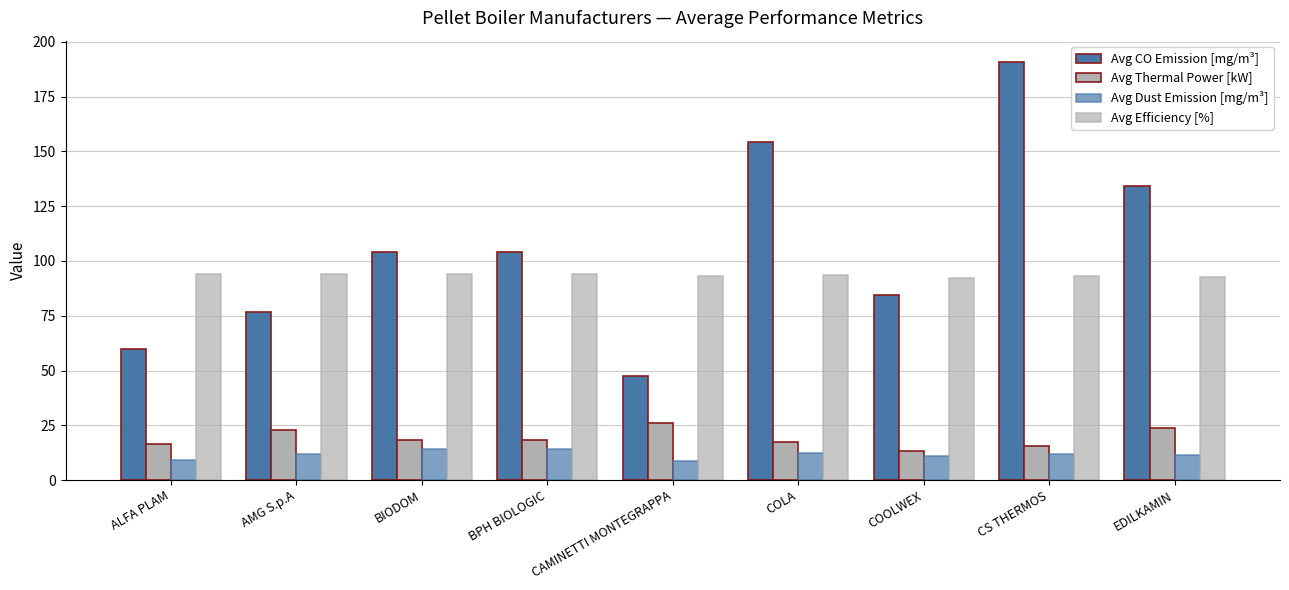

List the labels in order of Avg CO Emission [mg/m³] value, smallest first.

CAMINETTI MONTEGRAPPA, ALFA PLAM, AMG S.p.A, COOLWEX, BIODOM, BPH BIOLOGIC, EDILKAMIN, COLA, CS THERMOS